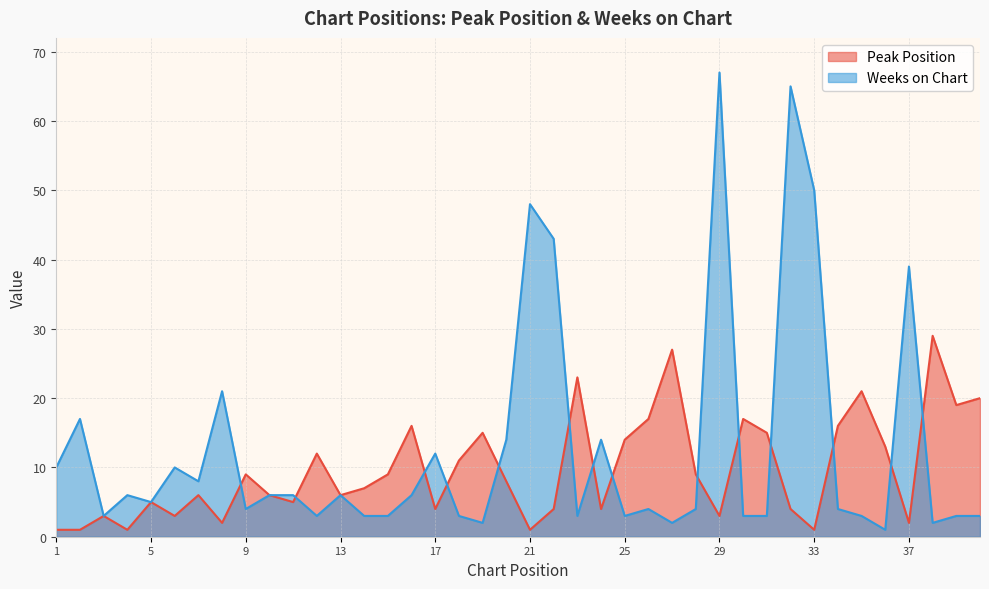

Which series has the largest range (max minus min)?

Weeks on Chart